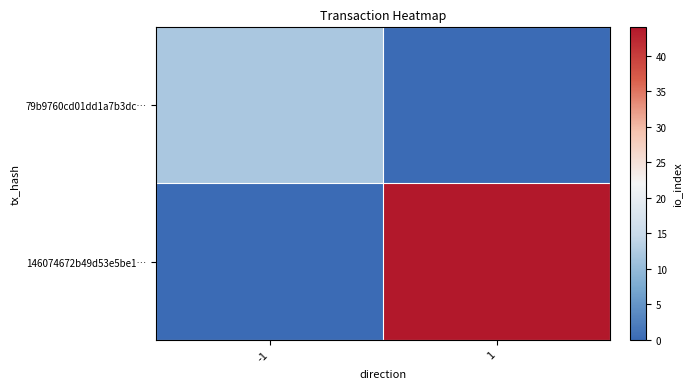

List the series in order of their peak value, lowest first.

79b9760cd01dd1a7b3dc…, 146074672b49d53e5be1…